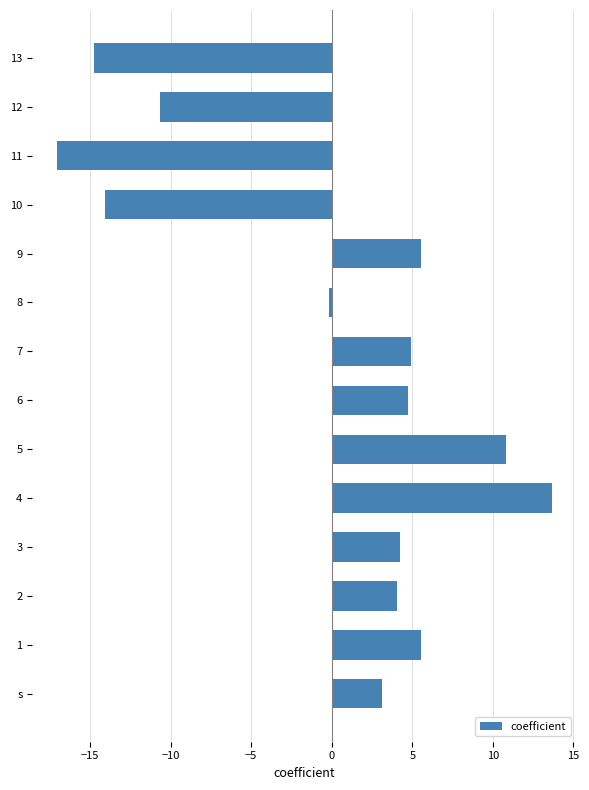

Where is the data nearest to the value -1?

8